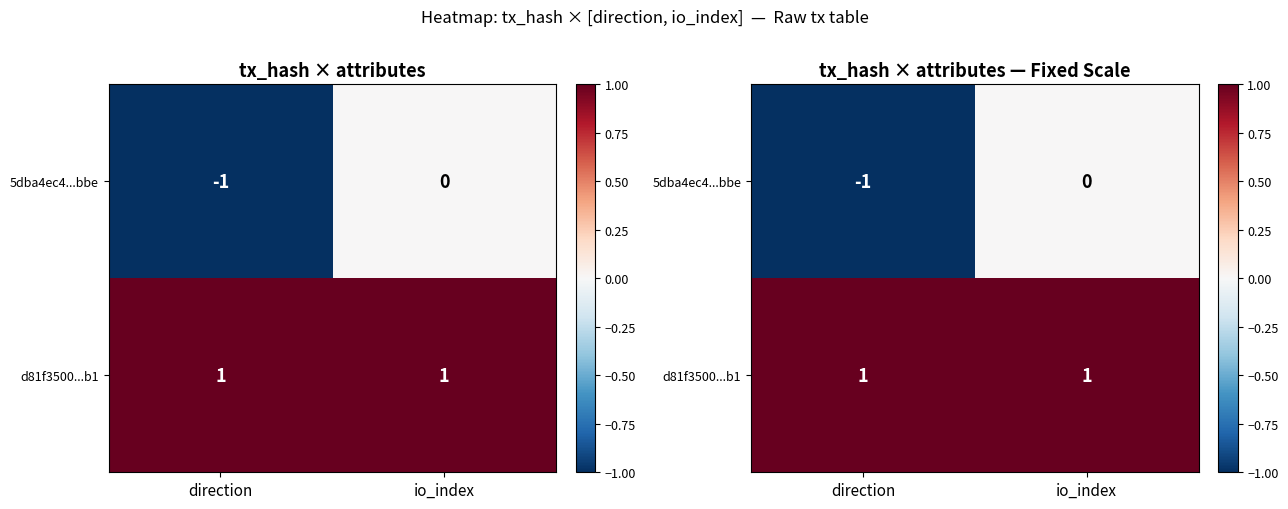

Rank the categories by 5dba4ec4...bbe value from highest to lowest.

io_index, direction